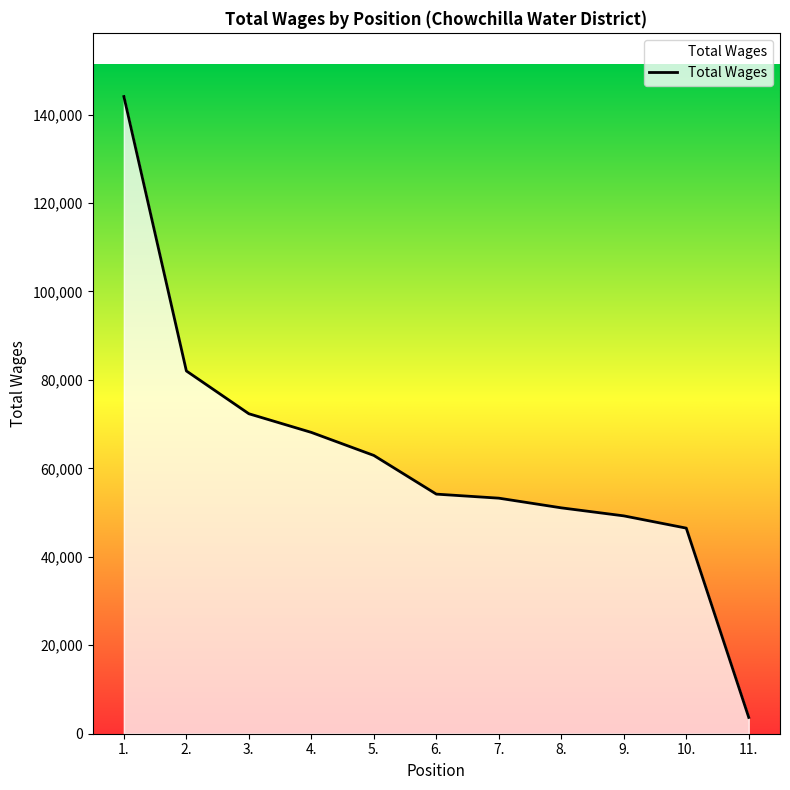

The value at 9. is 27019. True or false?

False